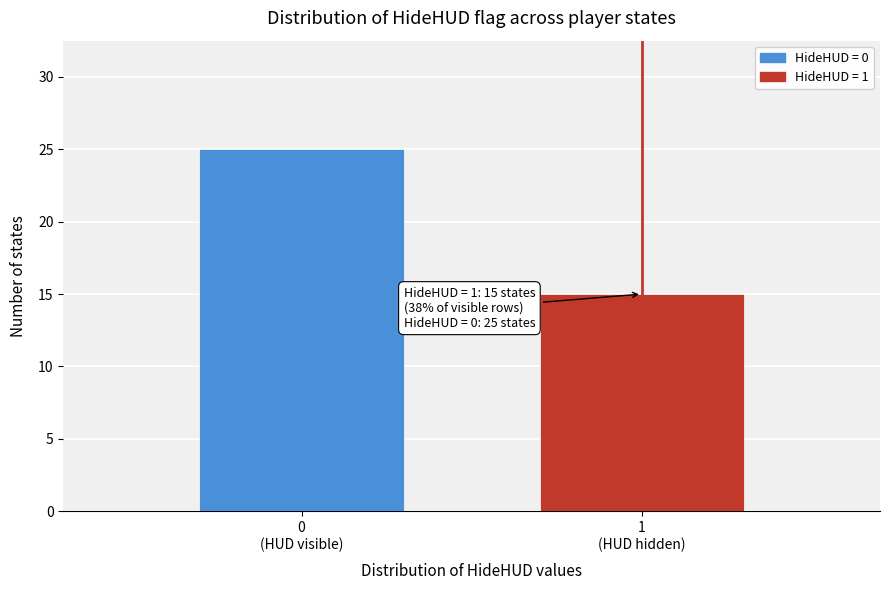

Reading right to left, what are all the values shown in this chart?

15	25